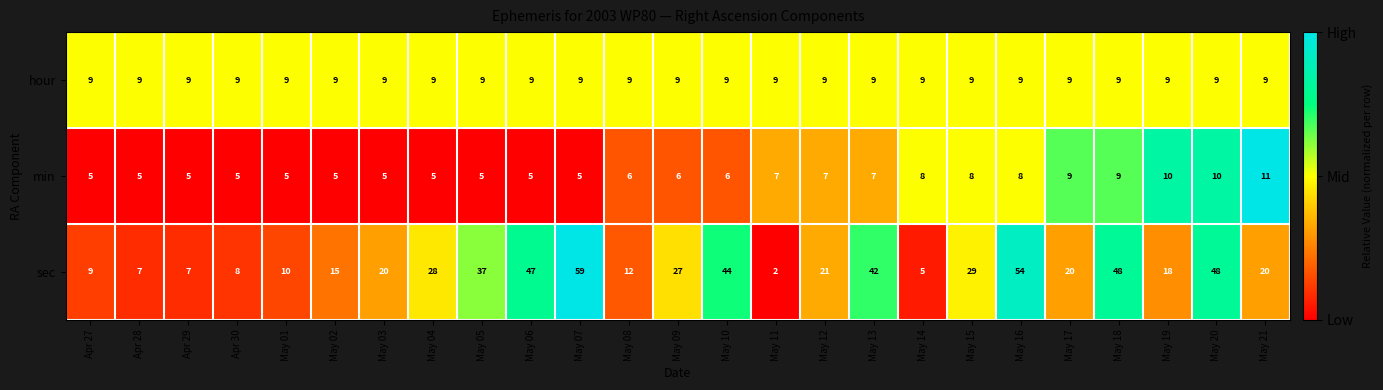

Which series changed the most between May 11 and May 12?

sec